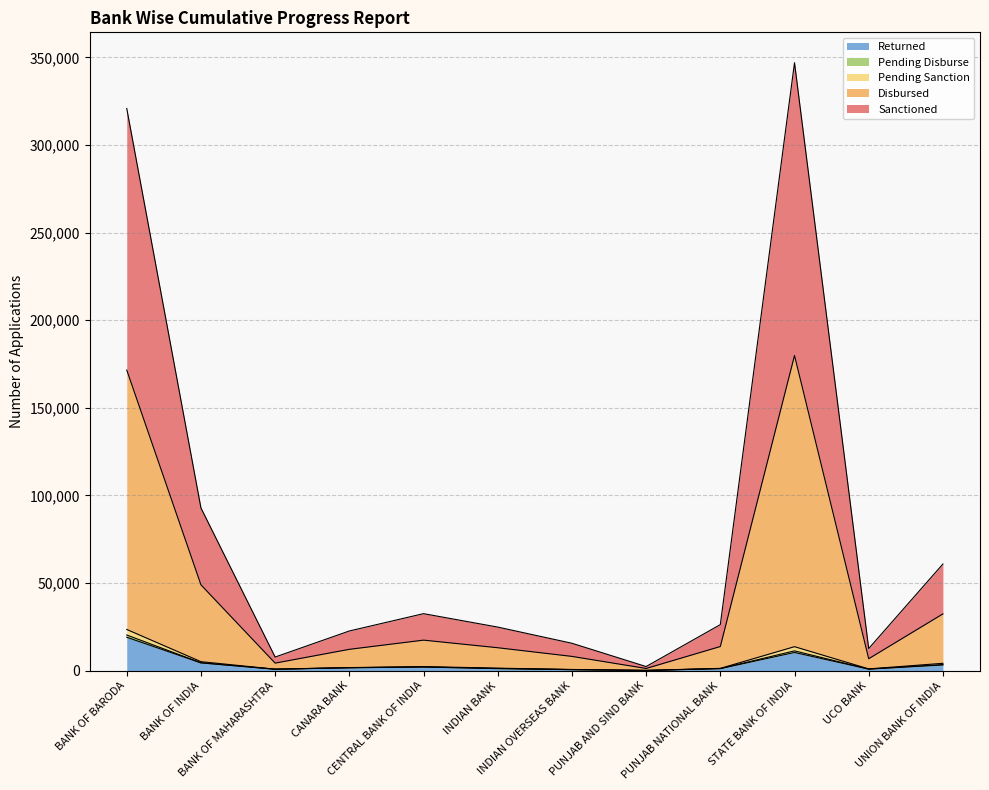

What is the highest value of the Returned series?

19058